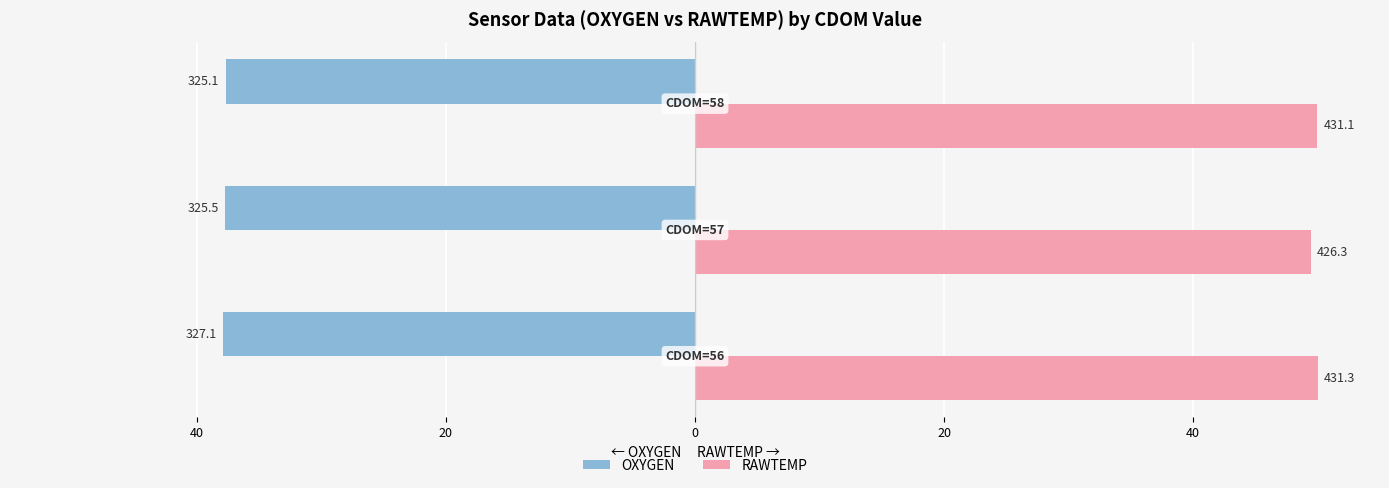

Reading right to left, what are all the values shown in this chart?

OXYGEN: 20=-37.7	40=-37.7	60=-37.9
RAWTEMP: 20=50.0	40=49.4	60=50.0